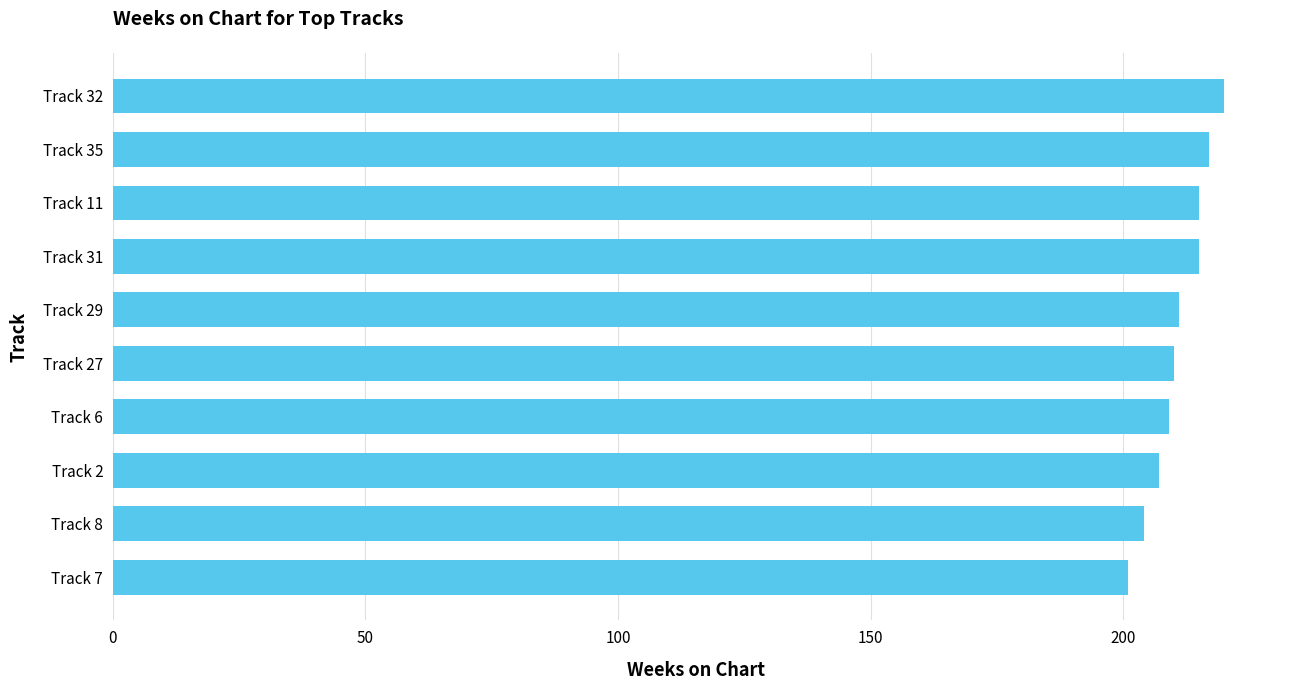

Reading bottom to top, what are all the values shown in this chart?

201	204	207	209	210	211	215	215	217	220